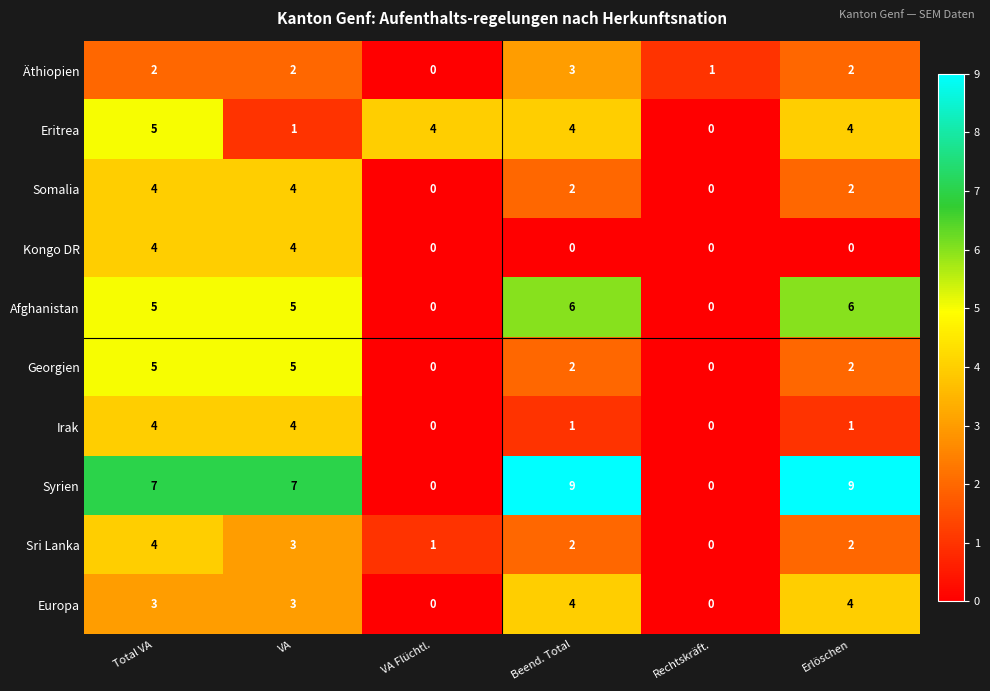

Which series has the largest total across all categories?

Syrien